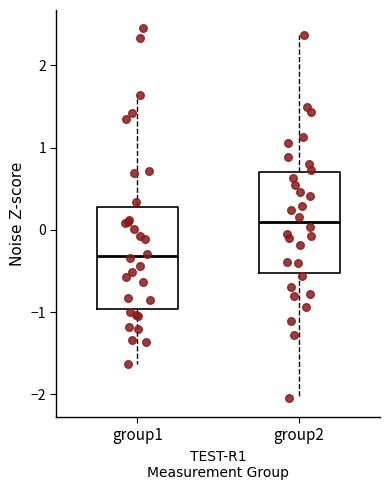

Where does the median line of the box for group2 sit on the y-axis? The values are not printed on the chart, so give them approximately, as read against the axis.

0.1